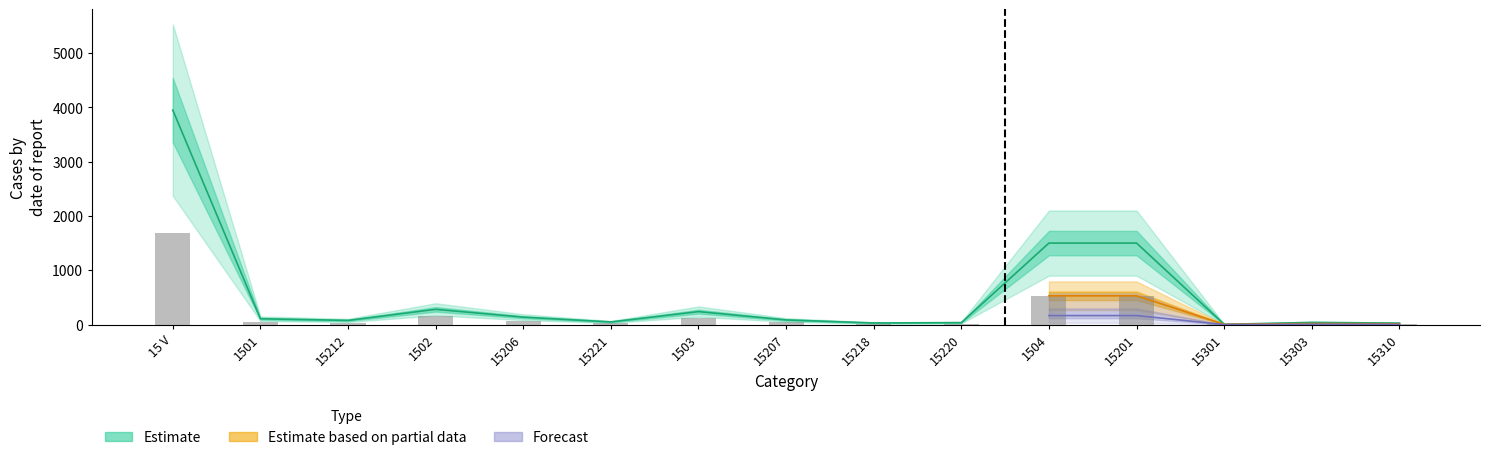

What is the label of the 2nd bar from the right?

15303